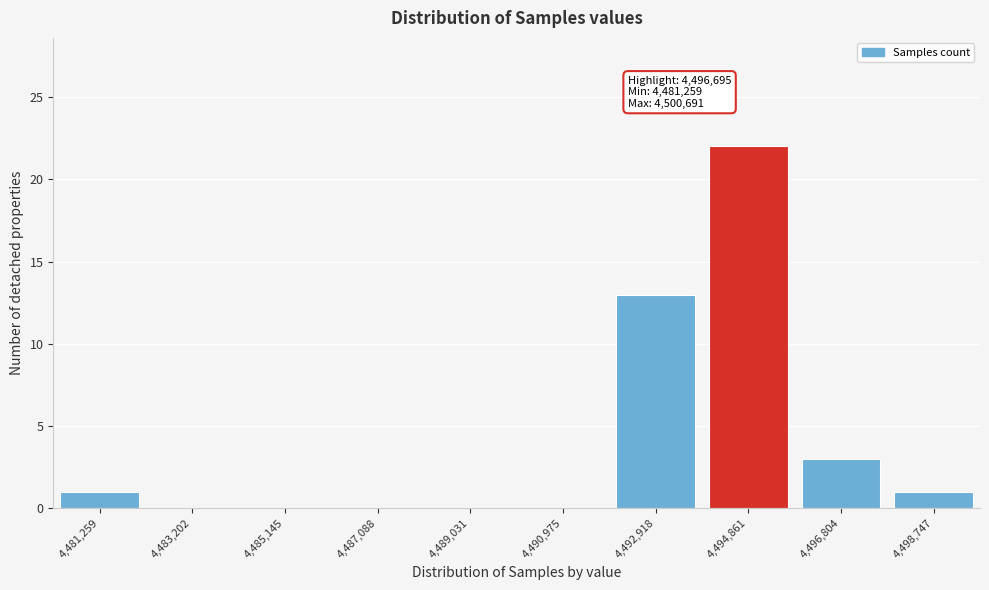

Reading left to right, extract all data points from this chart.

4,481,259=1	4,483,202=0	4,485,145=0	4,487,088=0	4,489,031=0	4,490,975=0	4,492,918=13	4,494,861=22	4,496,804=3	4,498,747=1